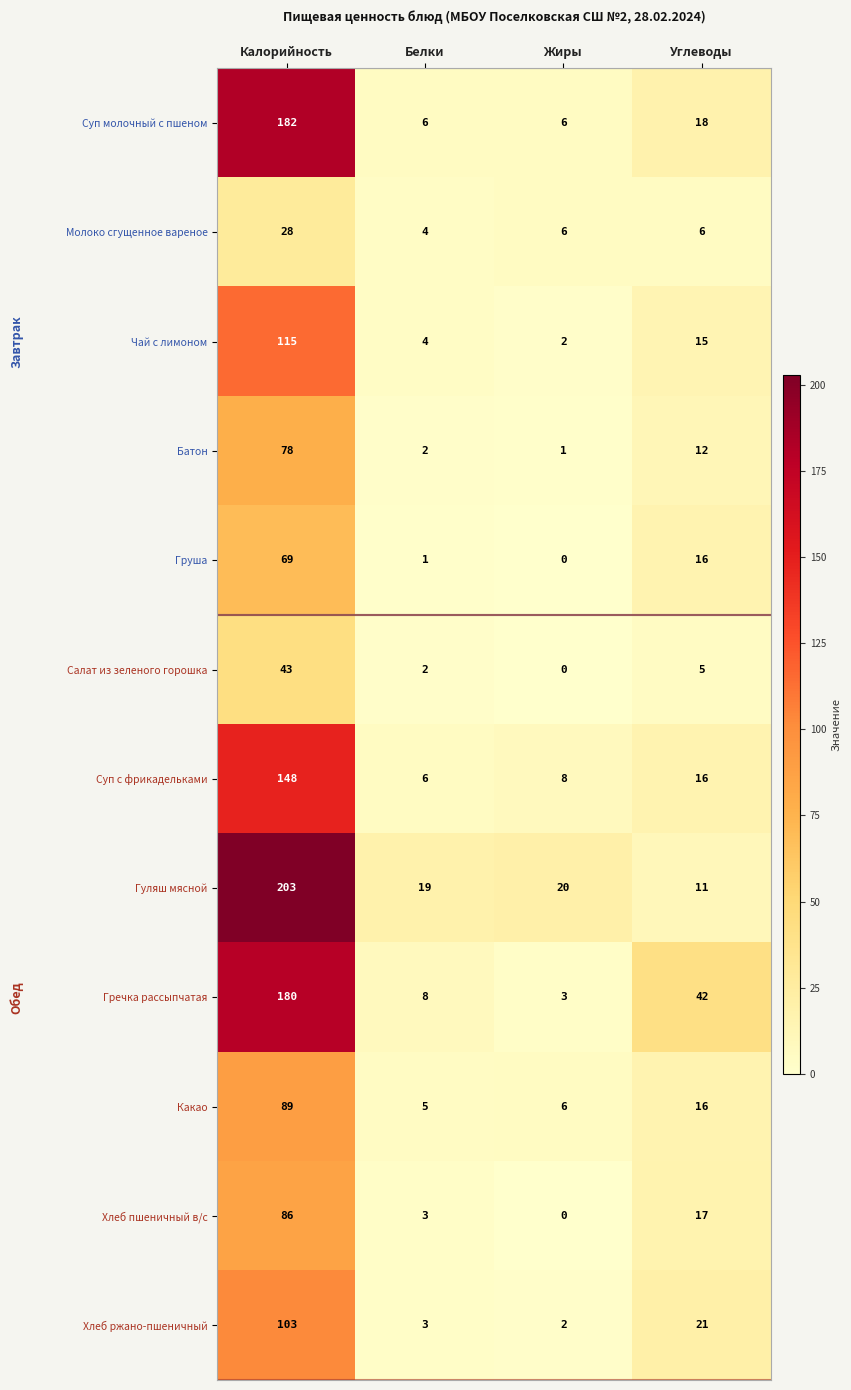

Is it true that Суп с фрикадельками equals 6 at Белки?

True